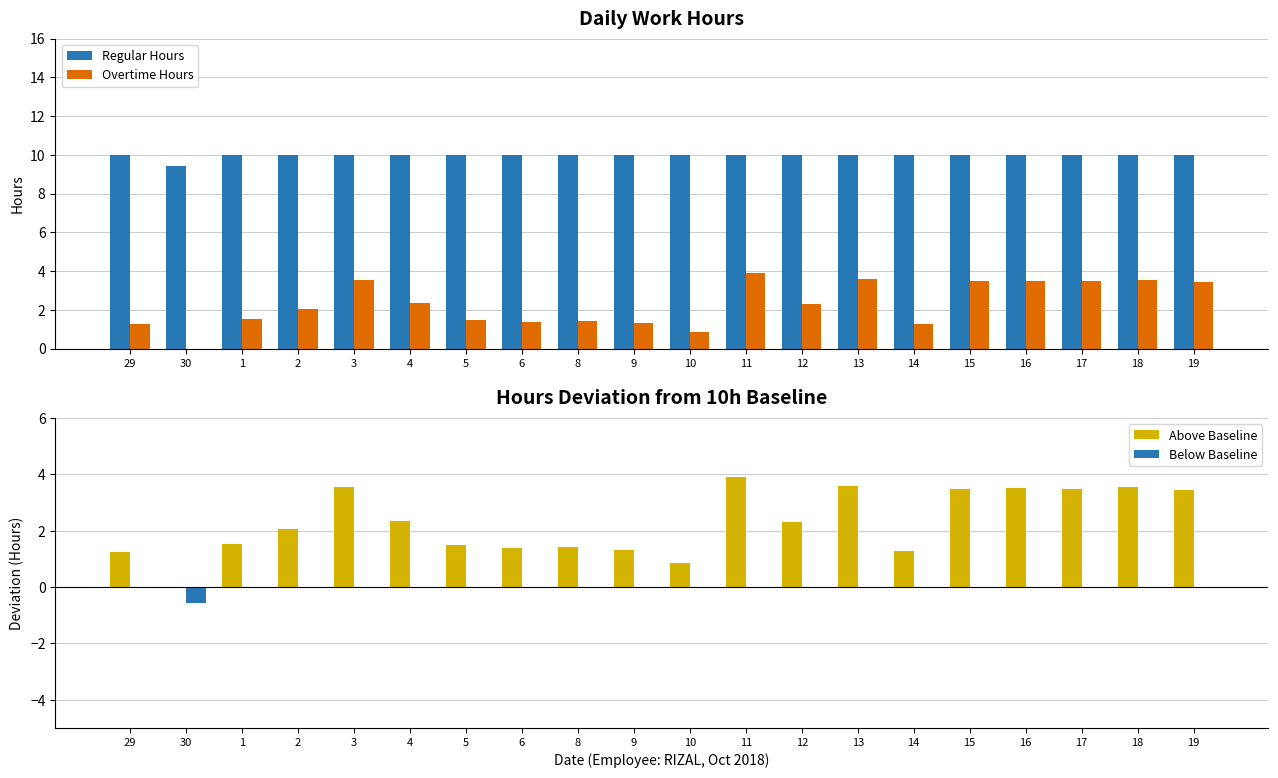

How many data points in Above Baseline are above 2?

11